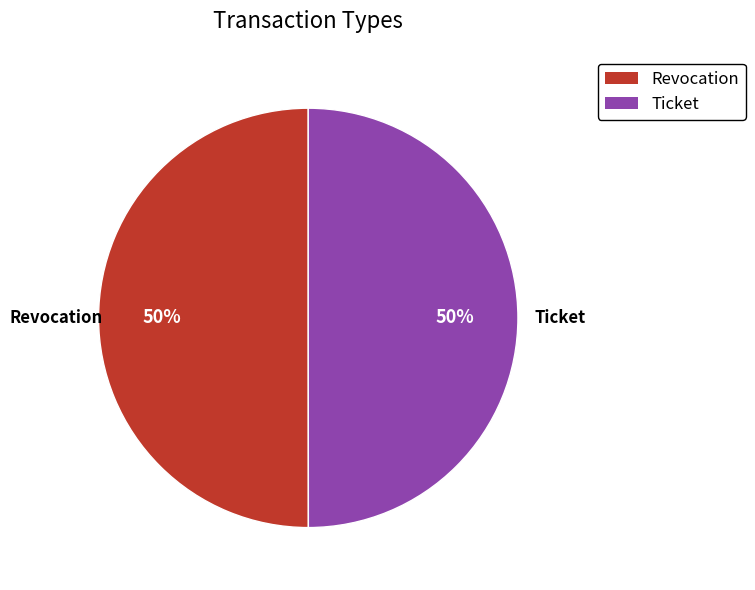

Count the number of slices in the pie.

2